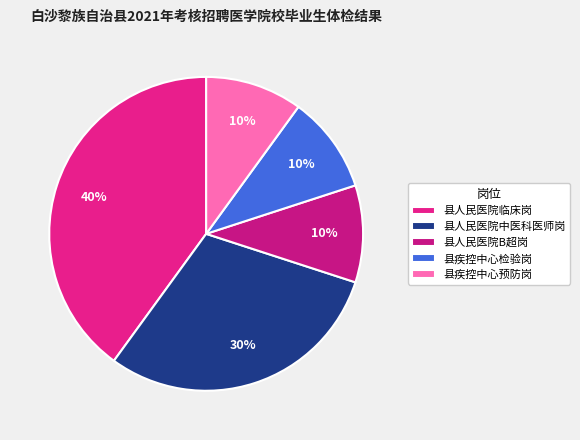

Do 县疾控中心检验岗 and 县人民医院中医科医师岗 together represent more than half of the pie?

No